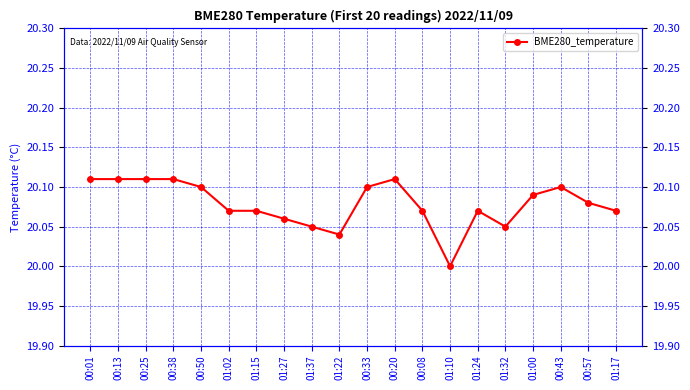

Where is the data nearest to the value 20?

01:10